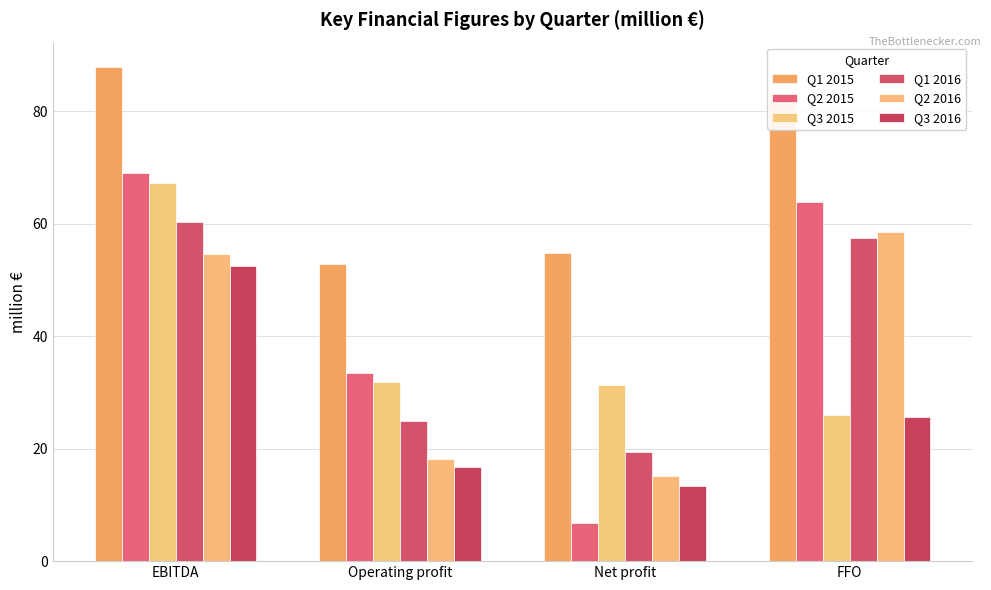

What is the average value of the Q1 2016 series?

40.5